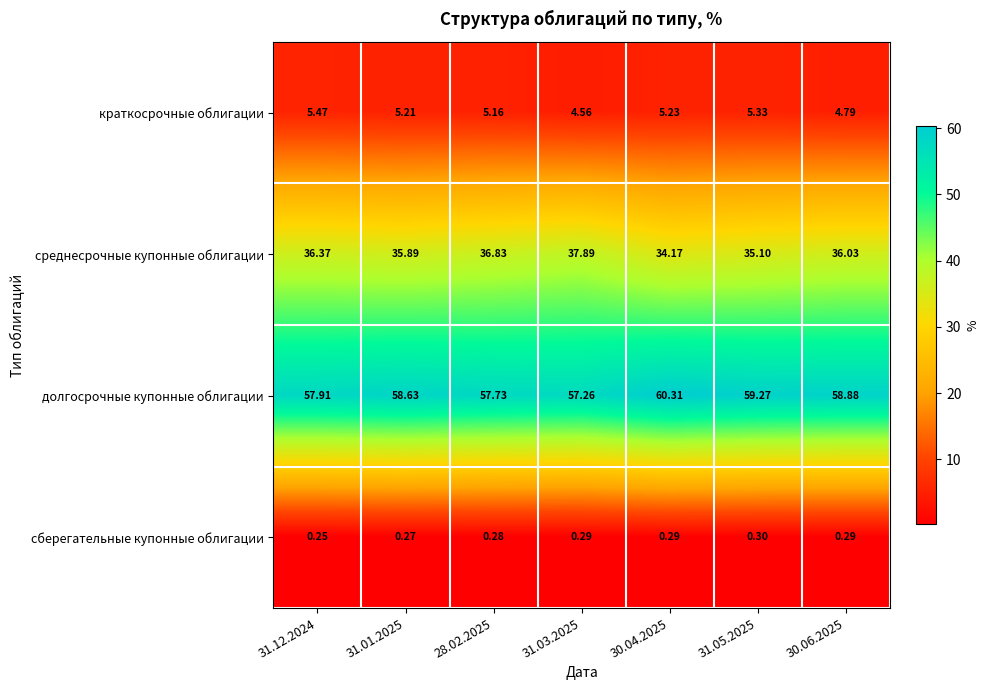

List the series in order of their peak value, lowest first.

сберегательные купонные облигации, краткосрочные облигации, среднесрочные купонные облигации, долгосрочные купонные облигации